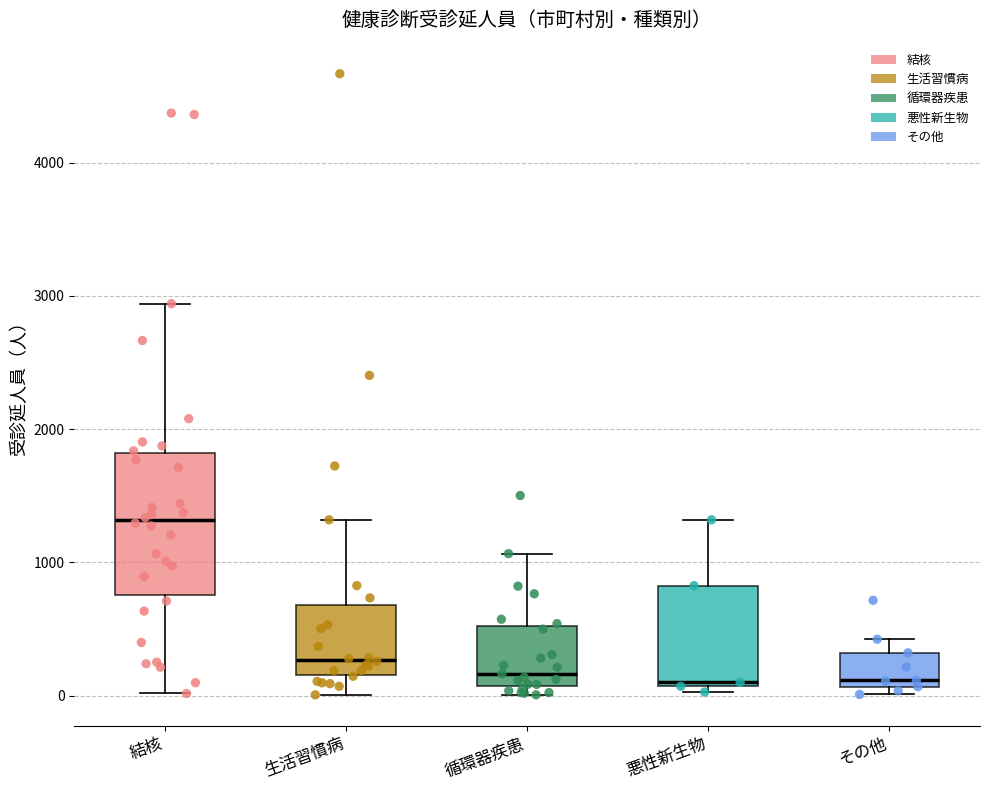

Which box is the tallest, from its lower edge to its upper edge?

結核